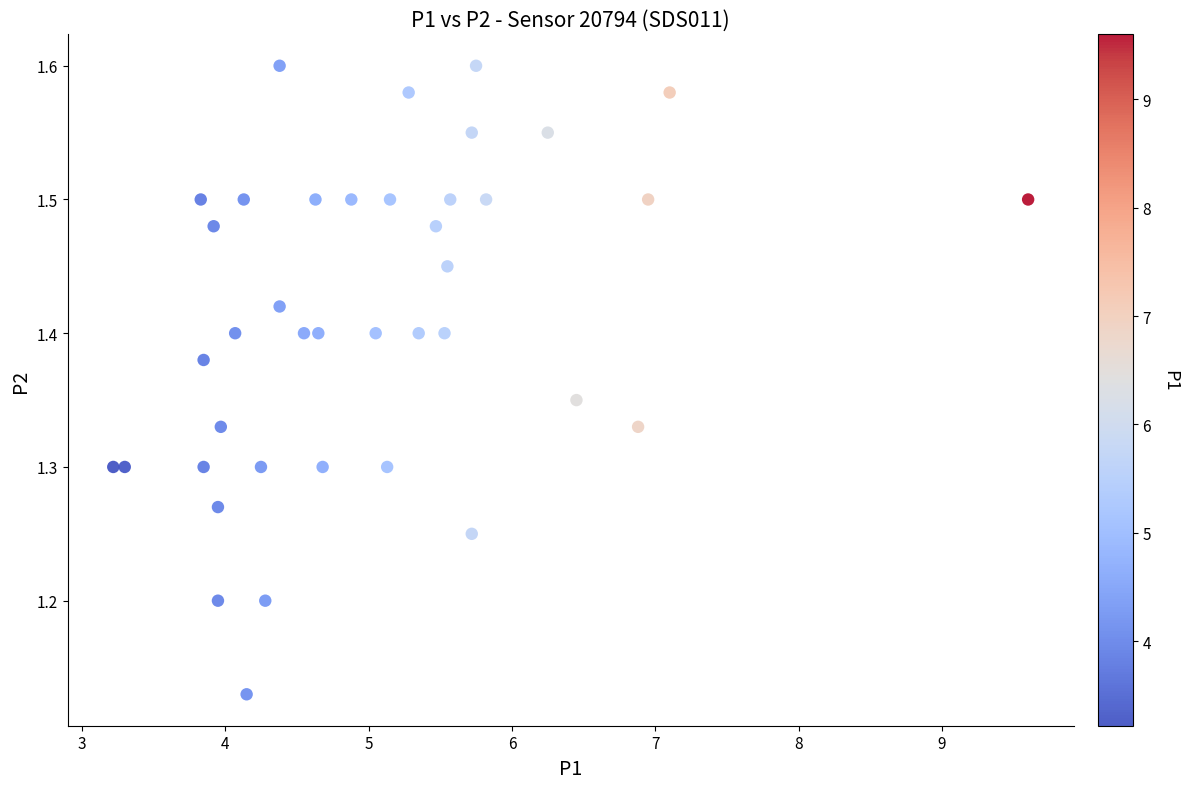

What is the range of X values (max minus min)?

6.4